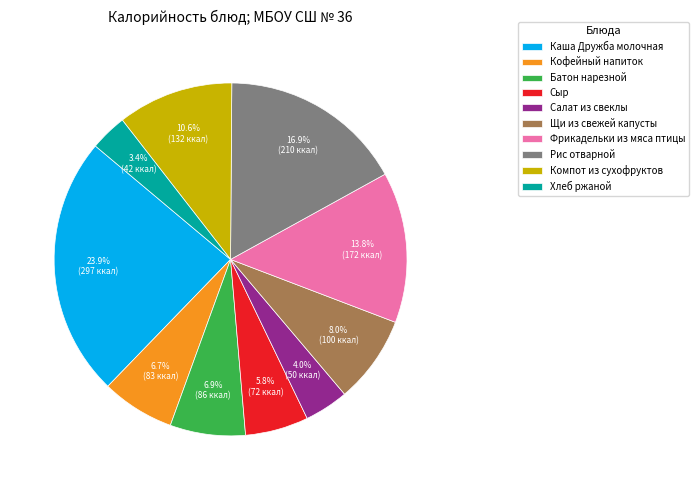

Is it true that Фрикадельки из мяса птицы is 20% of the pie?

False